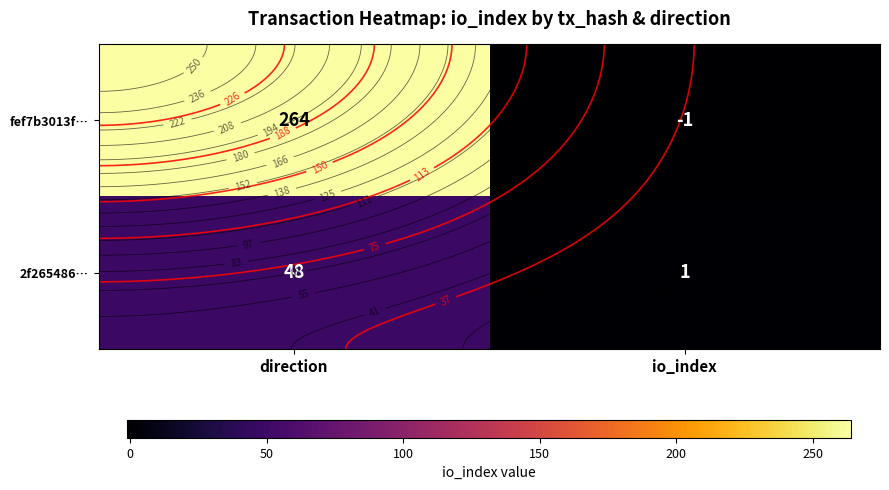

List the labels in order of fef7b3013f… value, smallest first.

io_index, direction